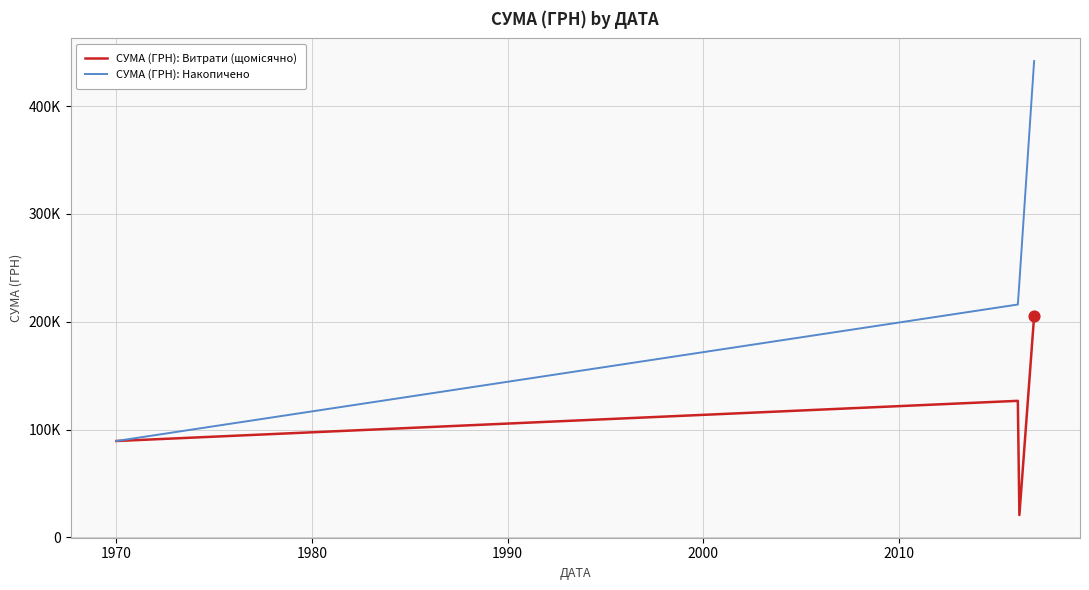

Does the chart have visible grid lines?

Yes